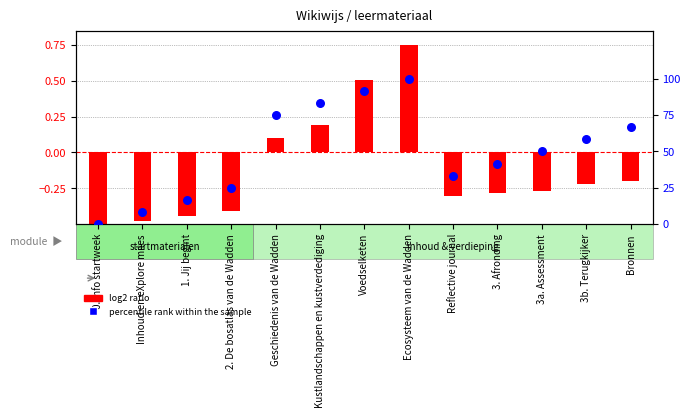

Which has a higher value, 3a. Assessment or 3b. Terugkijker?

3b. Terugkijker